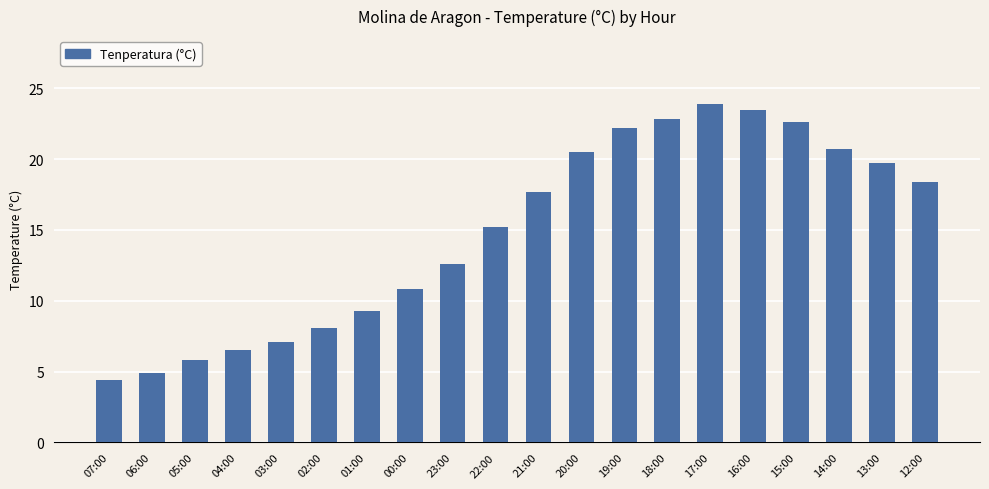

Between 21:00 and 05:00, which is larger?

21:00